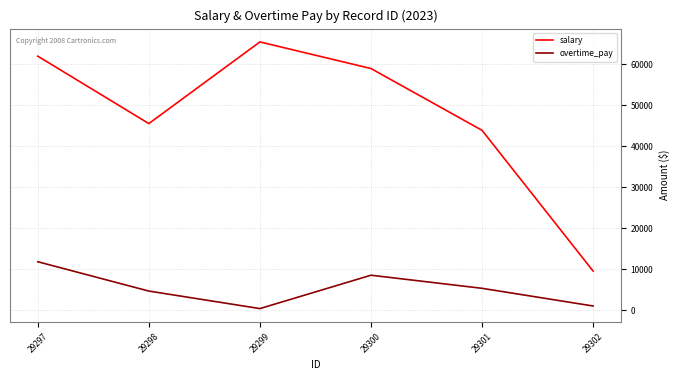

What is the sum of all salary values?

285041.9